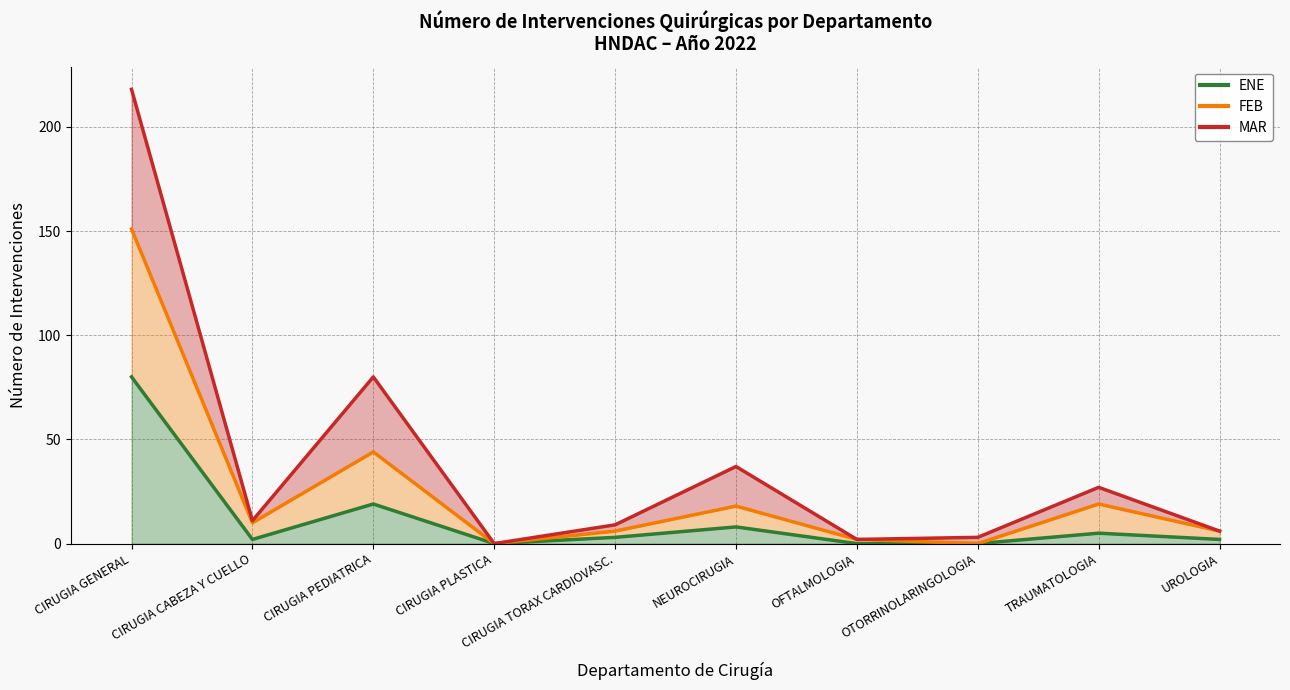

Which category has the highest value in the ENE series?

CIRUGIA GENERAL